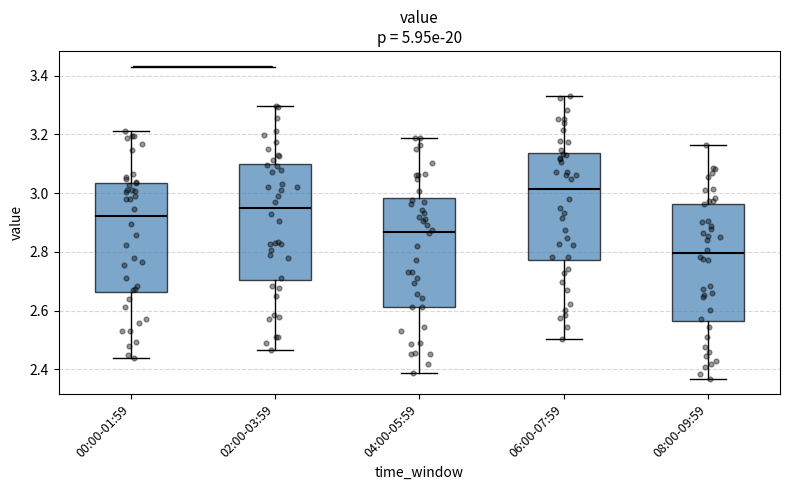

Where is the lower edge of the box for 08:00-09:59 on the y-axis? The values are not printed on the chart, so give them approximately, as read against the axis.

2.56